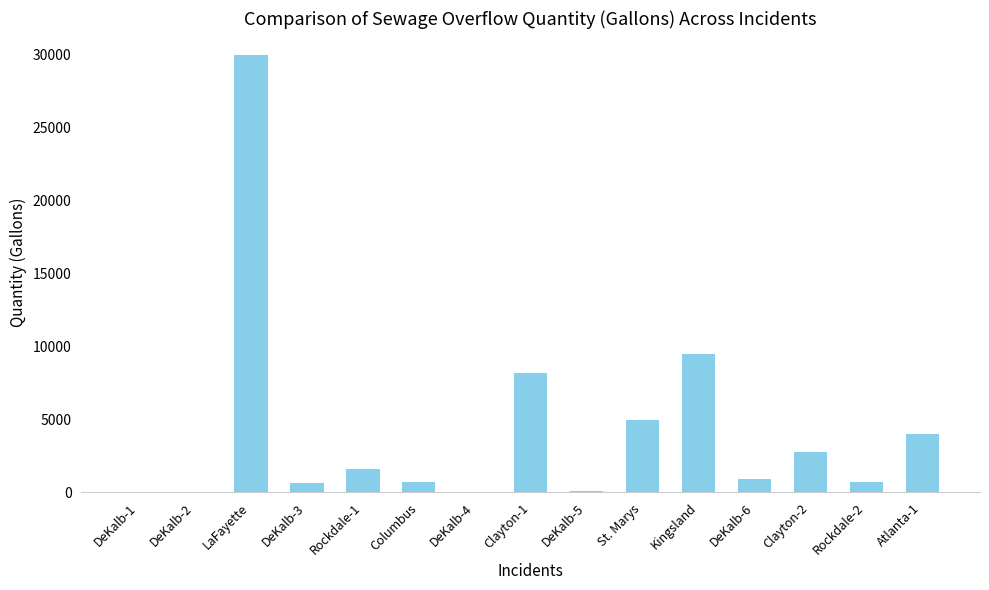

What is the sum of the values at Rockdale-1 and Rockdale-2?

2300